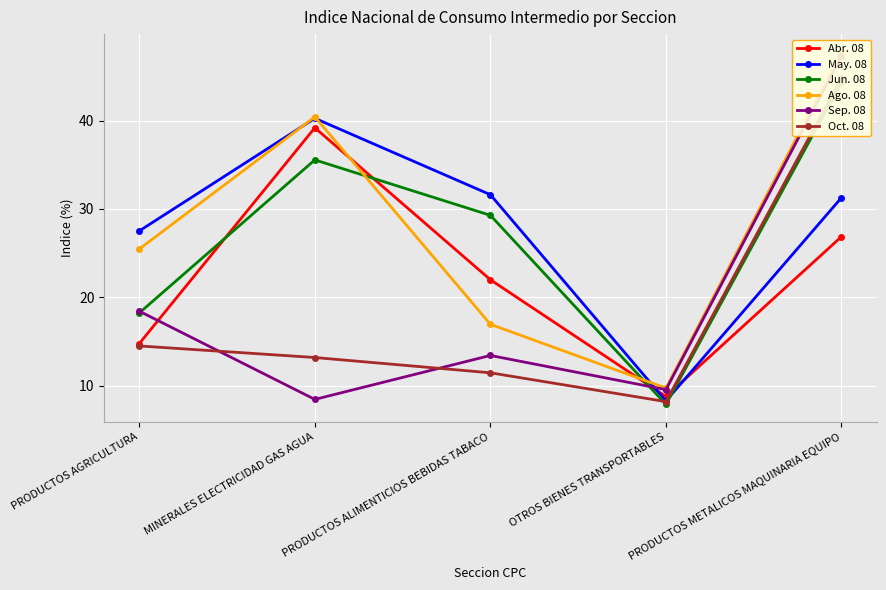

What are all the series names shown in the legend?

Abr. 08, May. 08, Jun. 08, Ago. 08, Sep. 08, Oct. 08